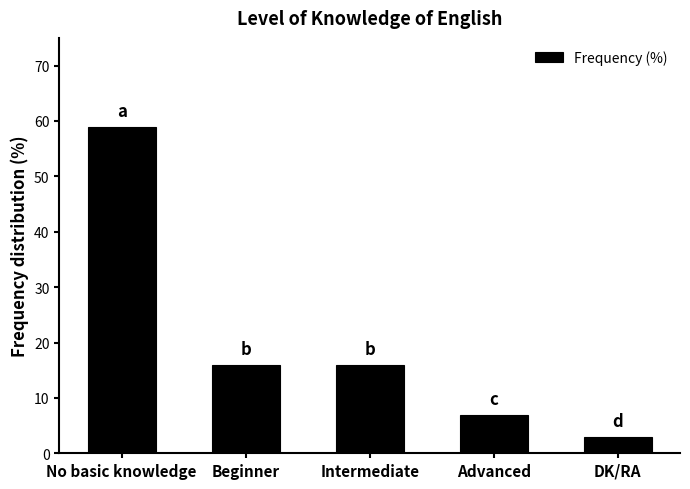

What is the greatest value displayed?

59